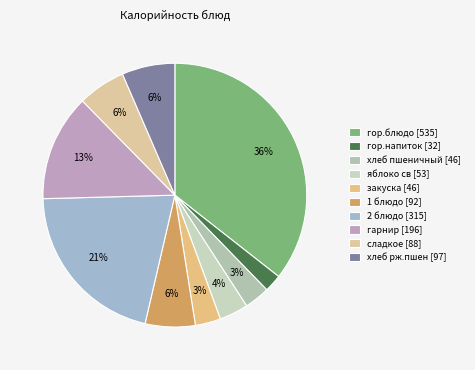

Does 1 блюдо account for over 50% of the chart?

No